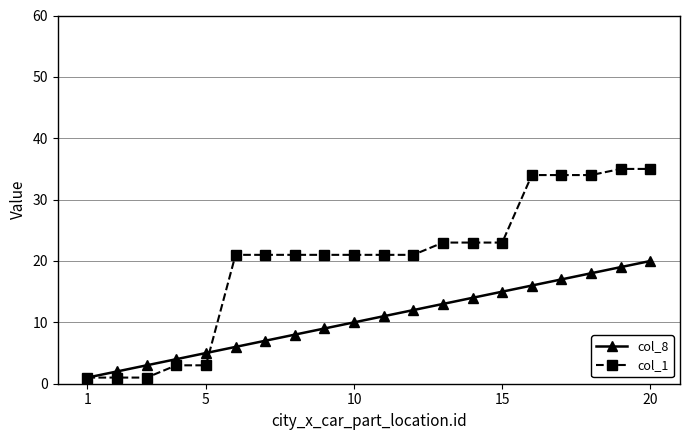

Count the number of categories in the chart.

20